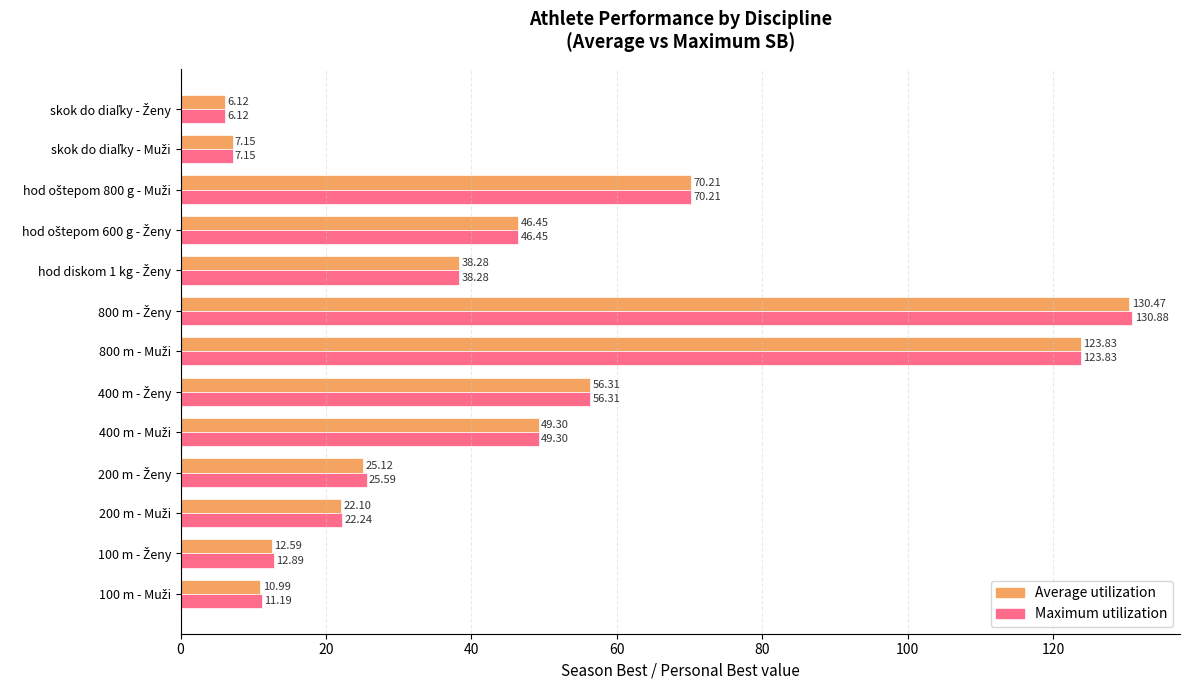

Which series has the widest spread of values?

Maximum utilization